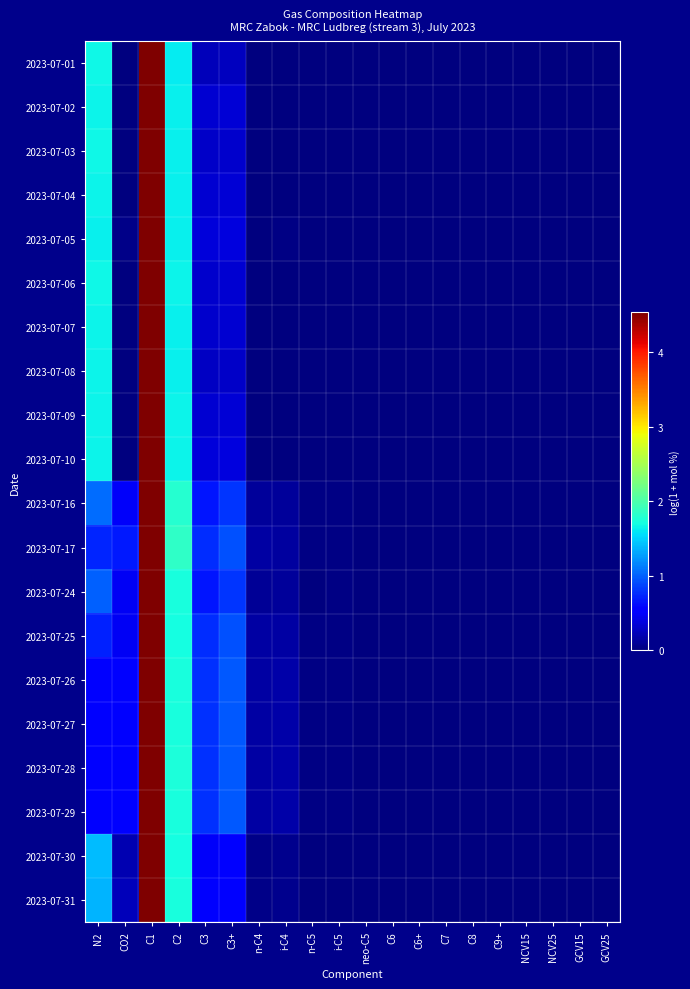

At which category is the sum across all series the highest?

C1